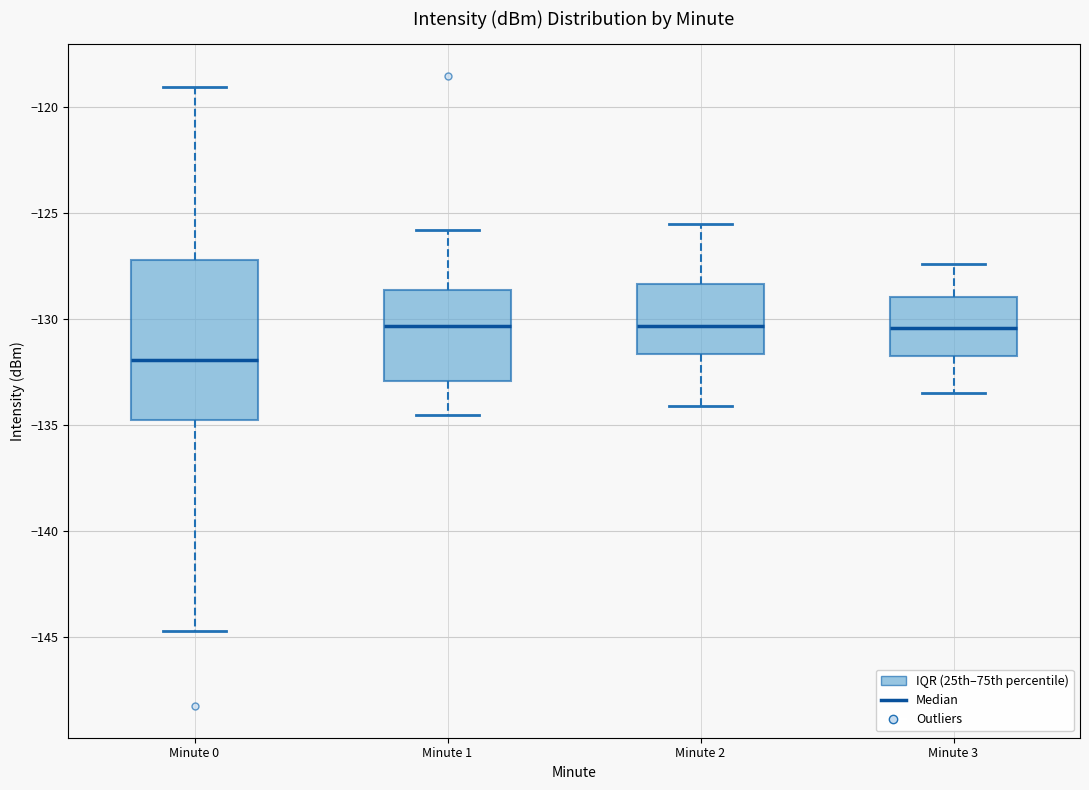

Reading left to right, read every box against the y-axis: the position of its median line, the range the box covers, and the ends of its whiskers. The values are not printed on the chart, so give them approximately, as read against the axis.

Minute 0: median -132.0, box -135.0 to -127.0, whiskers -144.5 to -119.0
Minute 1: median -130.5, box -133.0 to -128.5, whiskers -134.5 to -126.0
Minute 2: median -130.5, box -131.5 to -128.5, whiskers -134.0 to -125.5
Minute 3: median -130.5, box -131.5 to -129.0, whiskers -133.5 to -127.5